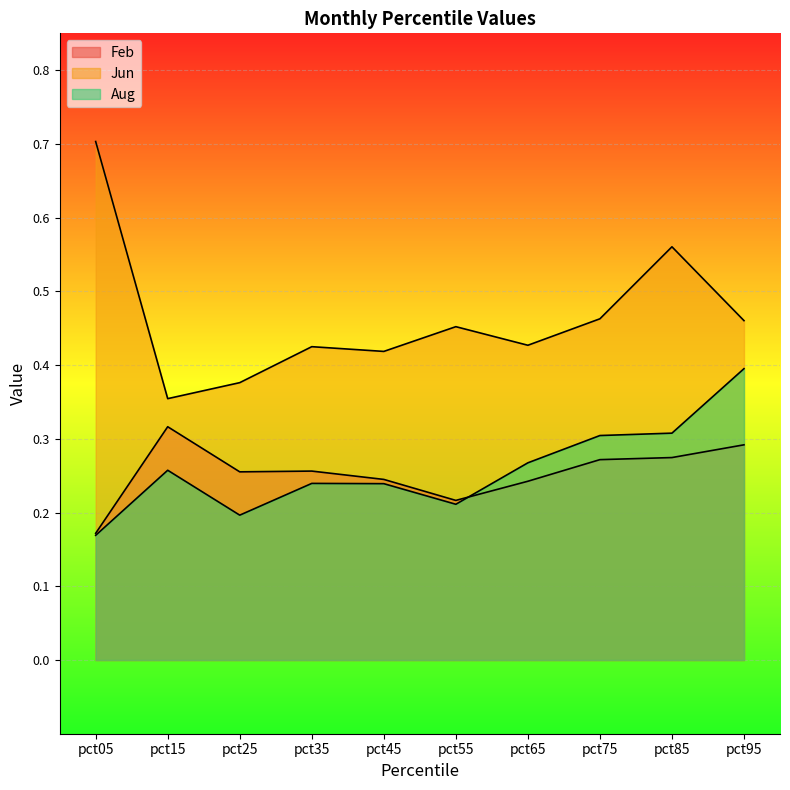

Reading left to right, extract all data points from this chart.

Feb: pct05=0.2	pct15=0.3	pct25=0.3	pct35=0.3	pct45=0.2	pct55=0.2	pct65=0.2	pct75=0.3	pct85=0.3	pct95=0.3
Jun: pct05=0.7	pct15=0.4	pct25=0.4	pct35=0.4	pct45=0.4	pct55=0.5	pct65=0.4	pct75=0.5	pct85=0.6	pct95=0.5
Aug: pct05=0.2	pct15=0.3	pct25=0.2	pct35=0.2	pct45=0.2	pct55=0.2	pct65=0.3	pct75=0.3	pct85=0.3	pct95=0.4